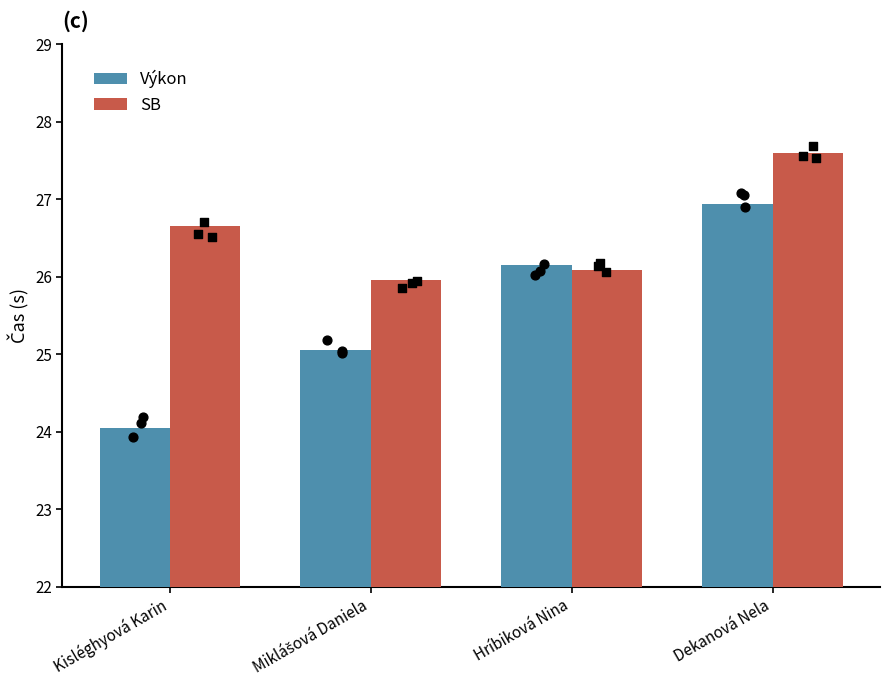

Which series has the largest total across all categories?

SB